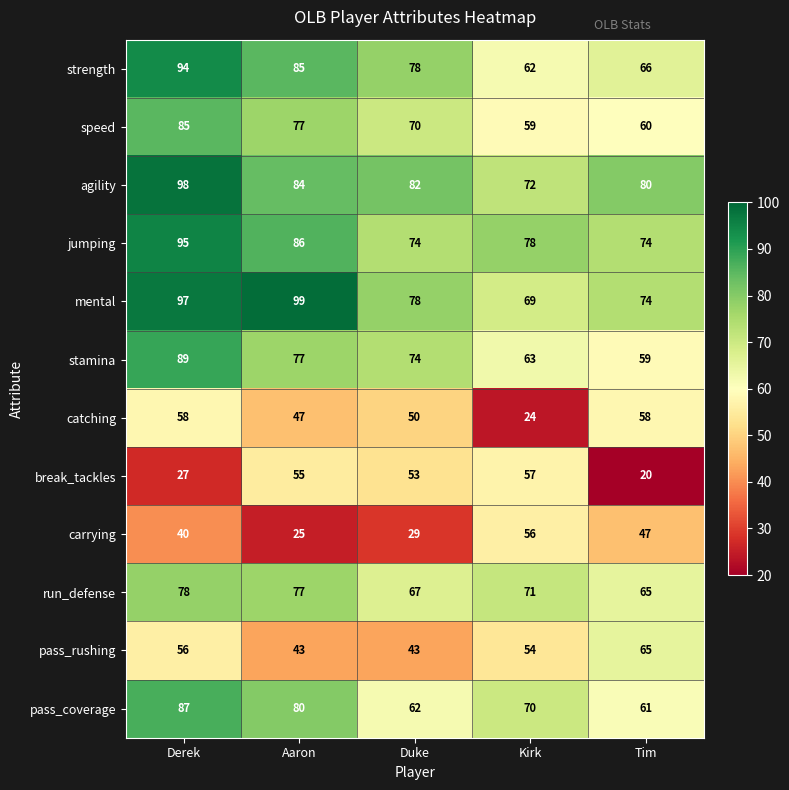

What is the difference between the stamina values at Tim and Aaron?

18